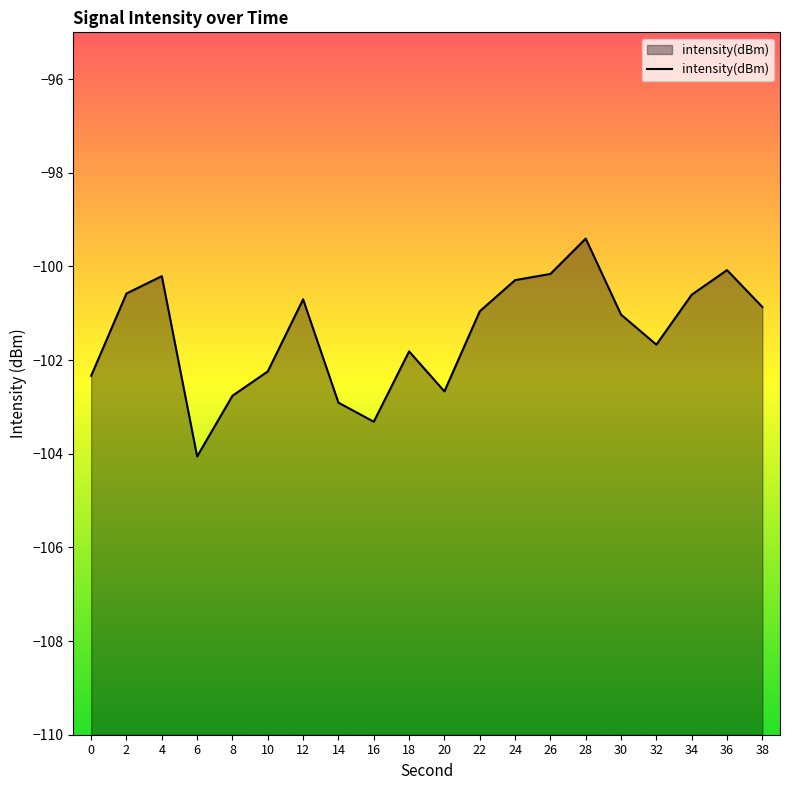

How many lines are shown in the chart?

1